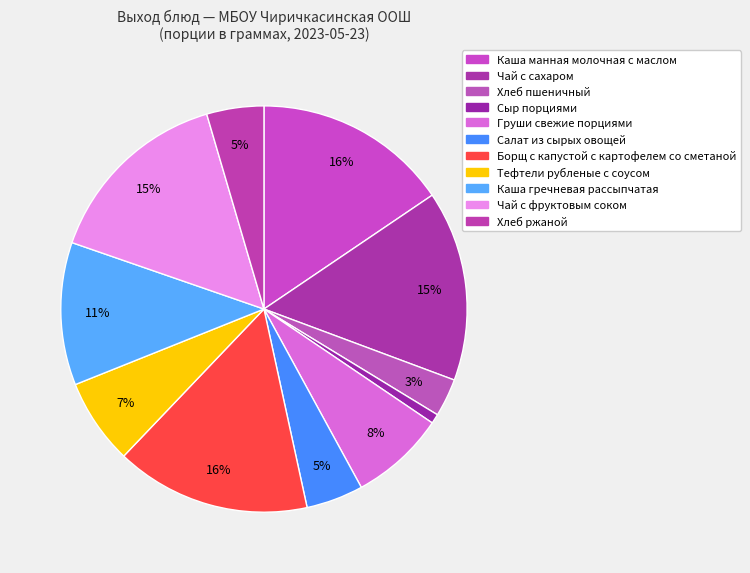

Is Сыр порциями the majority of the pie?

No